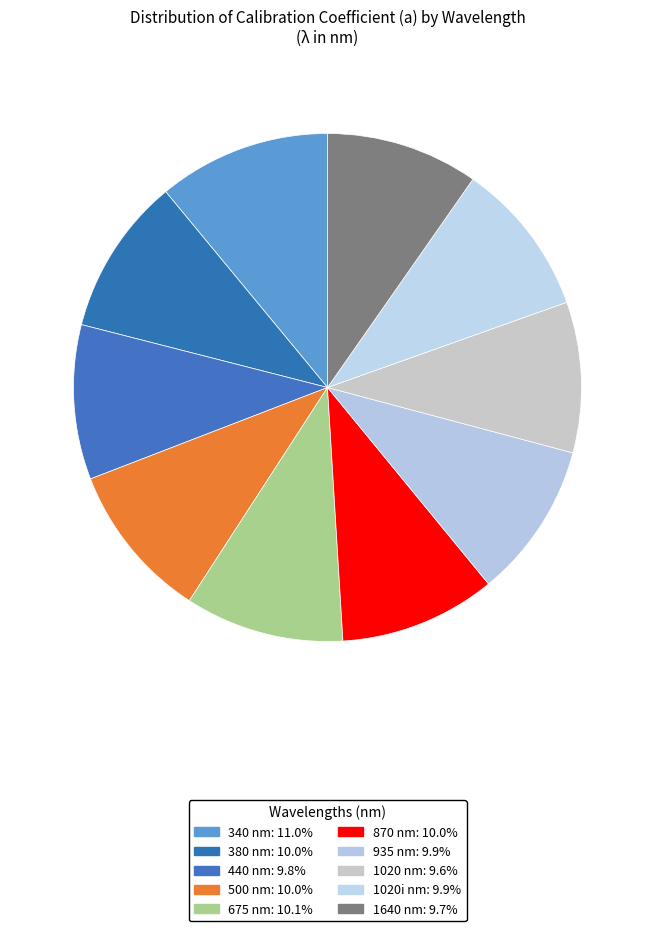

To the nearest percent, what is the difference between the largest and smallest slice percentages?

1%